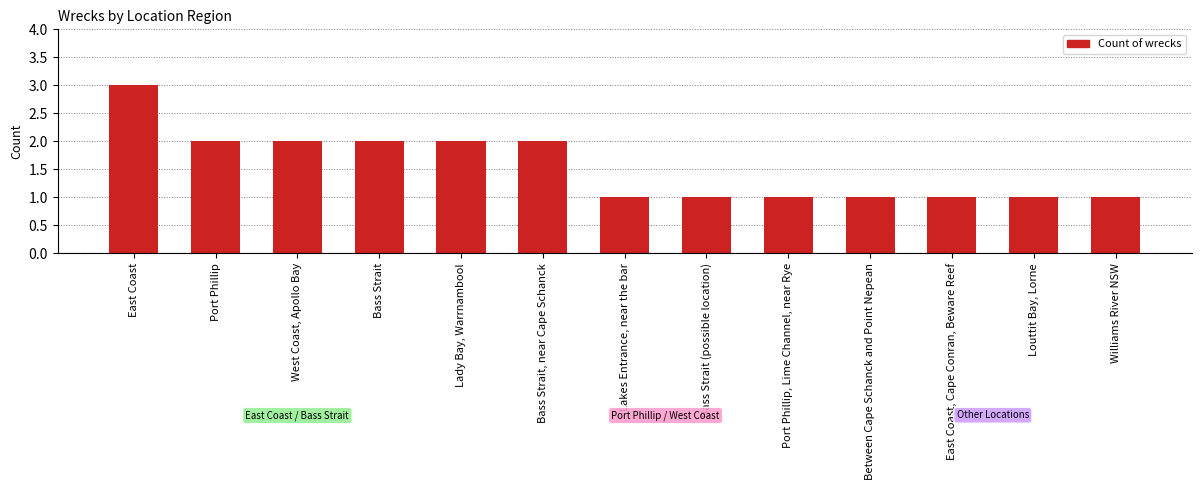

Which label corresponds to the largest value in the chart?

East Coast